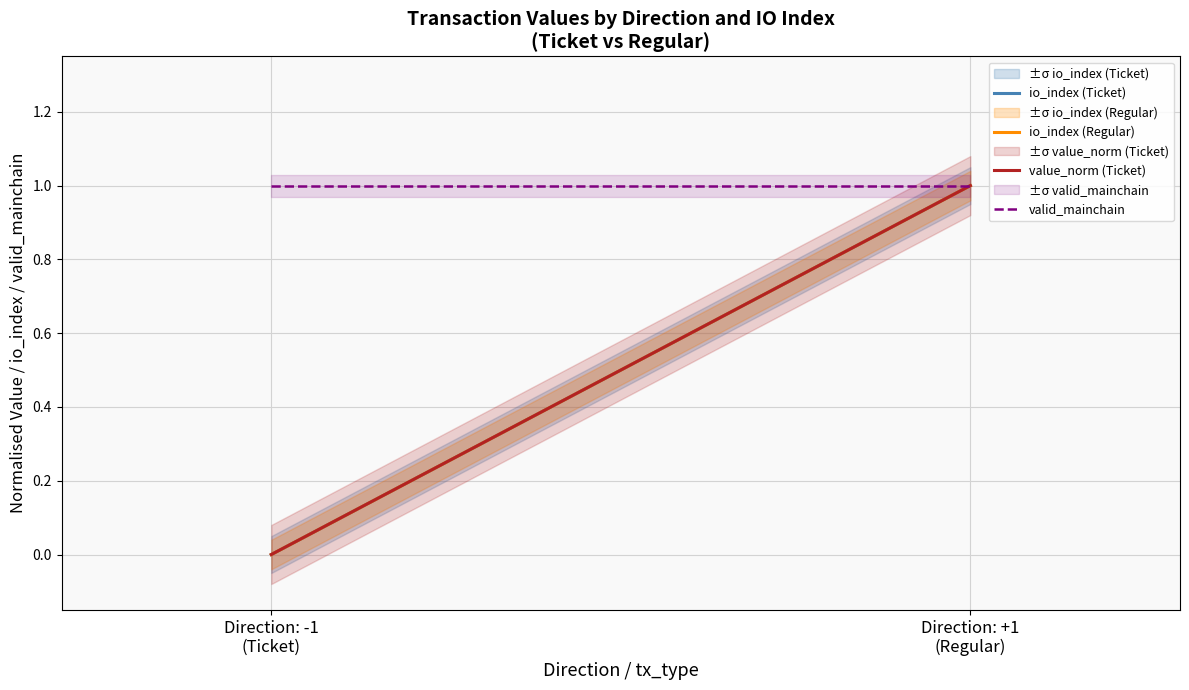

What is the sum of the io_index (Ticket) values at Direction: -1
(Ticket) and Direction: +1
(Regular)?

1.0